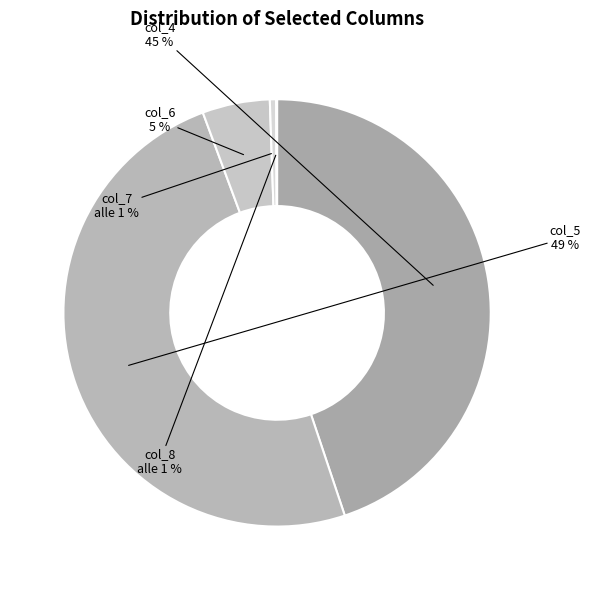

Do col_7 and 36 together represent more than half of the pie?

No